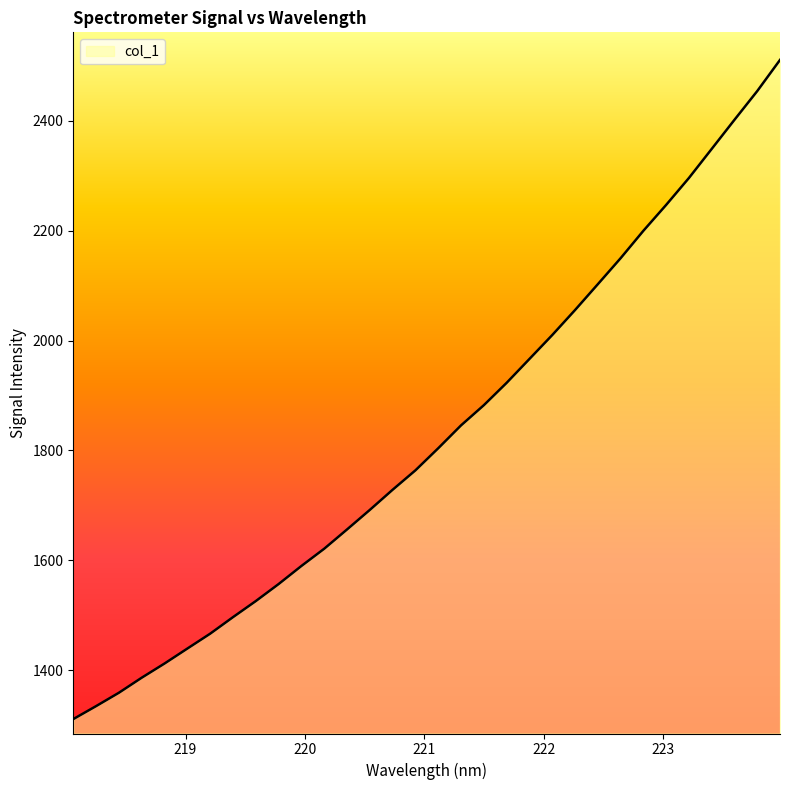

Count the number of categories in the chart.

32